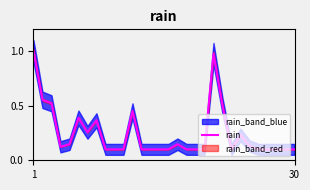

What position from the left is 18?

19